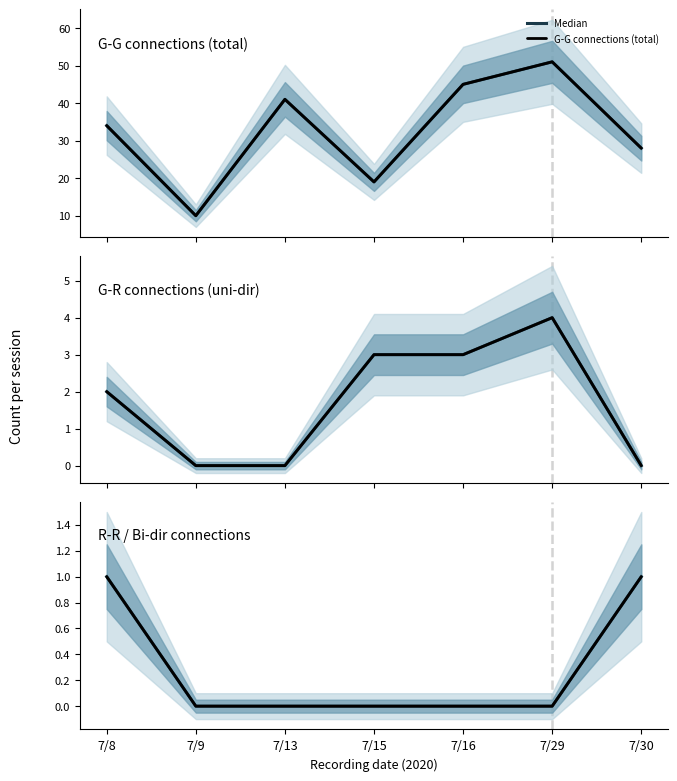

At which label is G-R connections (uni-dir) closest to 2?

7/8